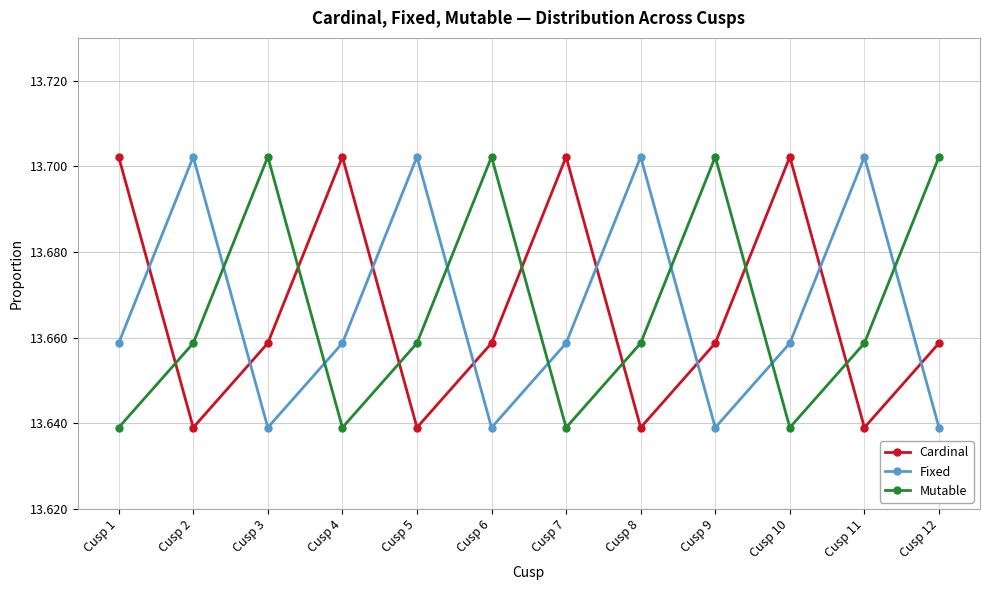

Does the chart have visible grid lines?

Yes